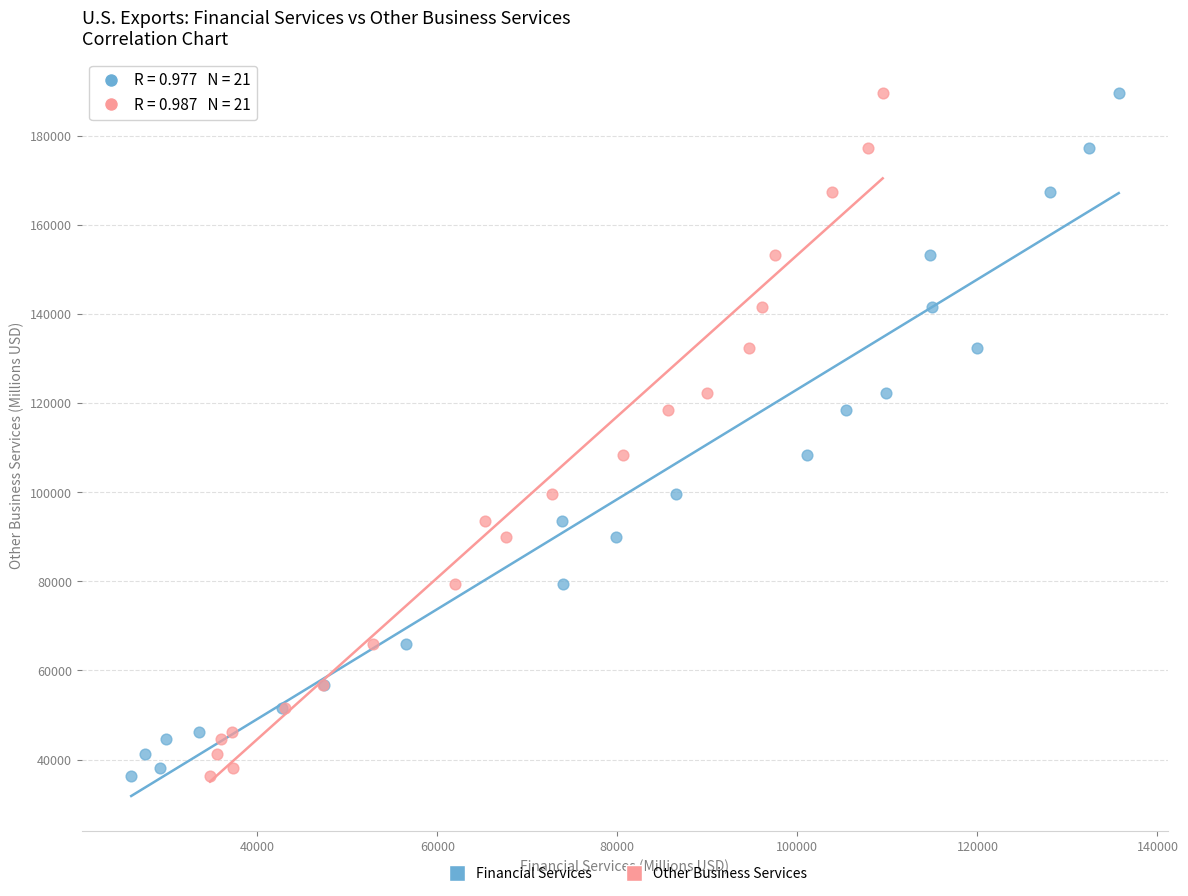

What are all the series names shown in the legend?

Financial Services, Other Business Services